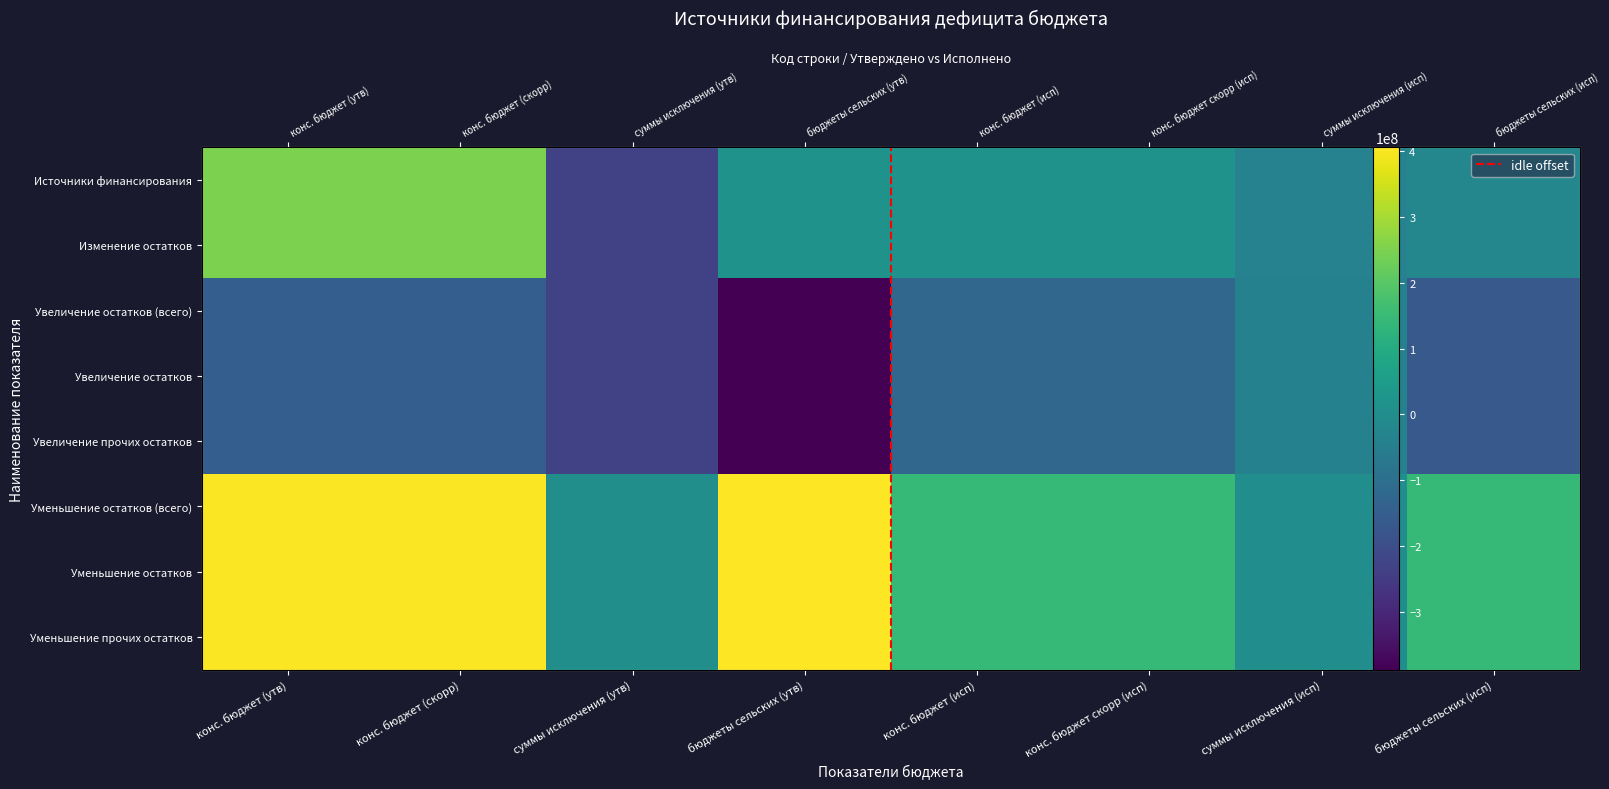

What is the sum of all Увеличение прочих остатков средств values?

-1385402191.5